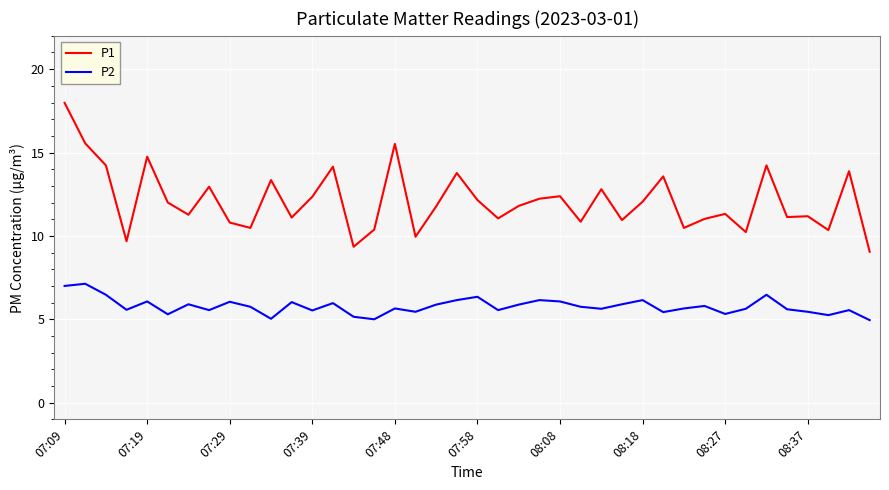

Which series has the largest total across all categories?

P1